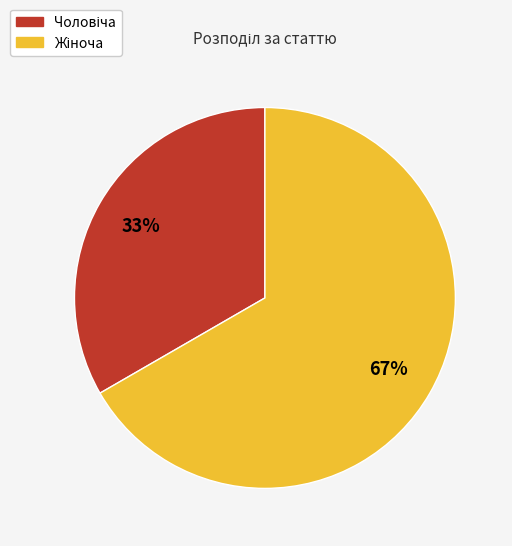

To the nearest percent, what is the average slice percentage?

50%